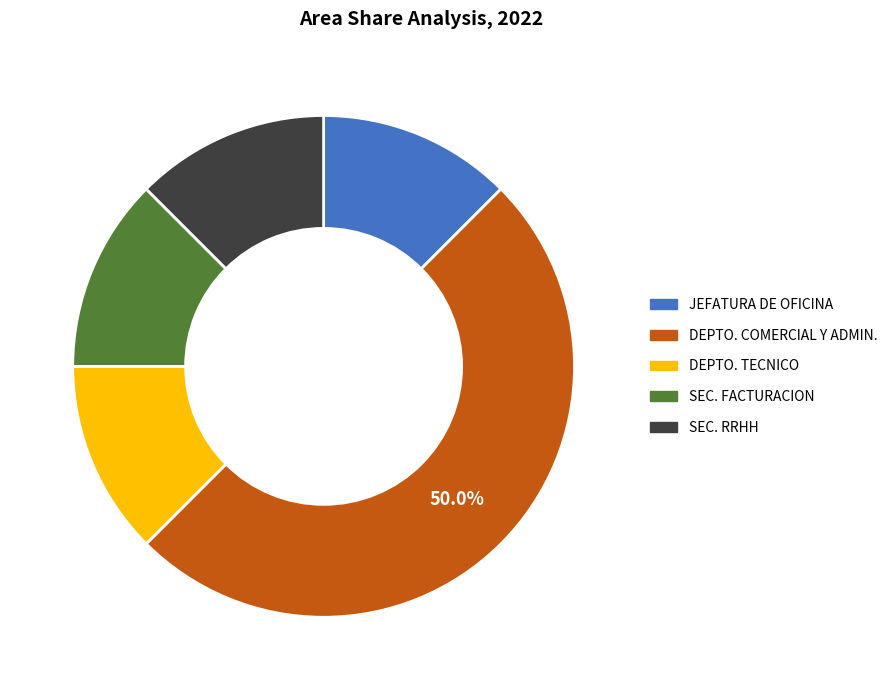

What is the smallest slice in the pie chart?

JEFATURA DE OFICINA